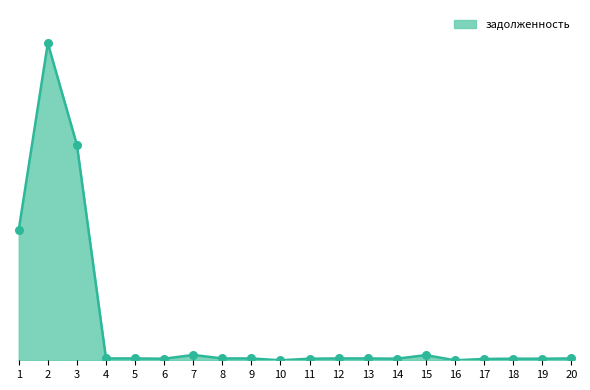

Approximately how many times larger is the value at 14 compared to 18?

1.0